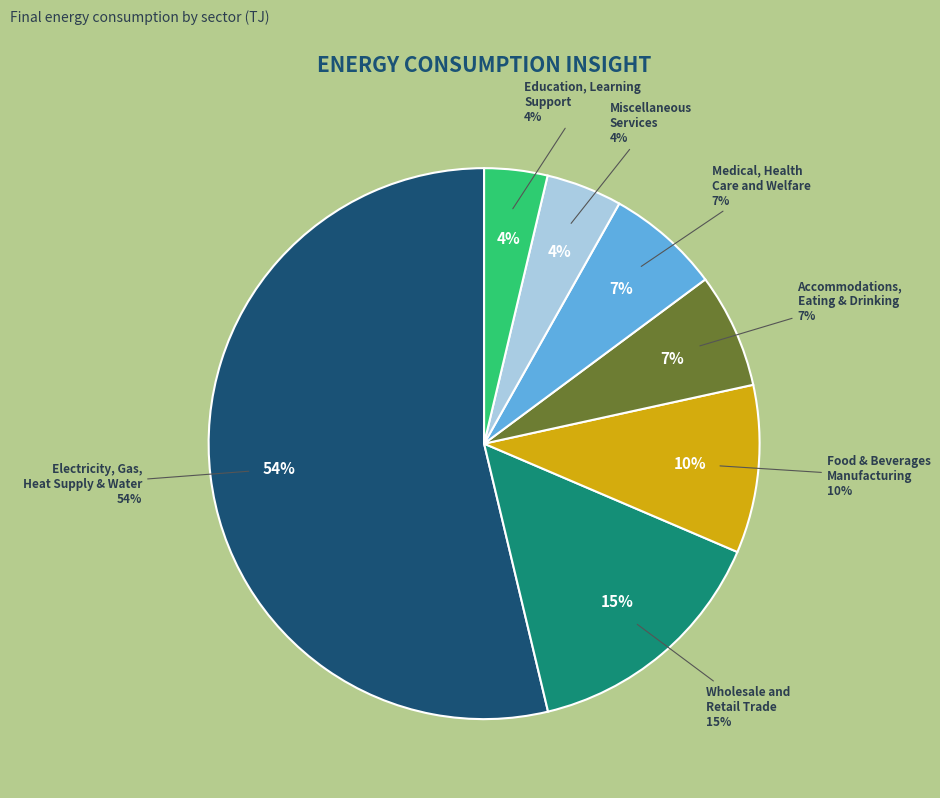

Which has a higher value, Education, Learning
Support or Food & Beverages
Manufacturing?

Food & Beverages
Manufacturing